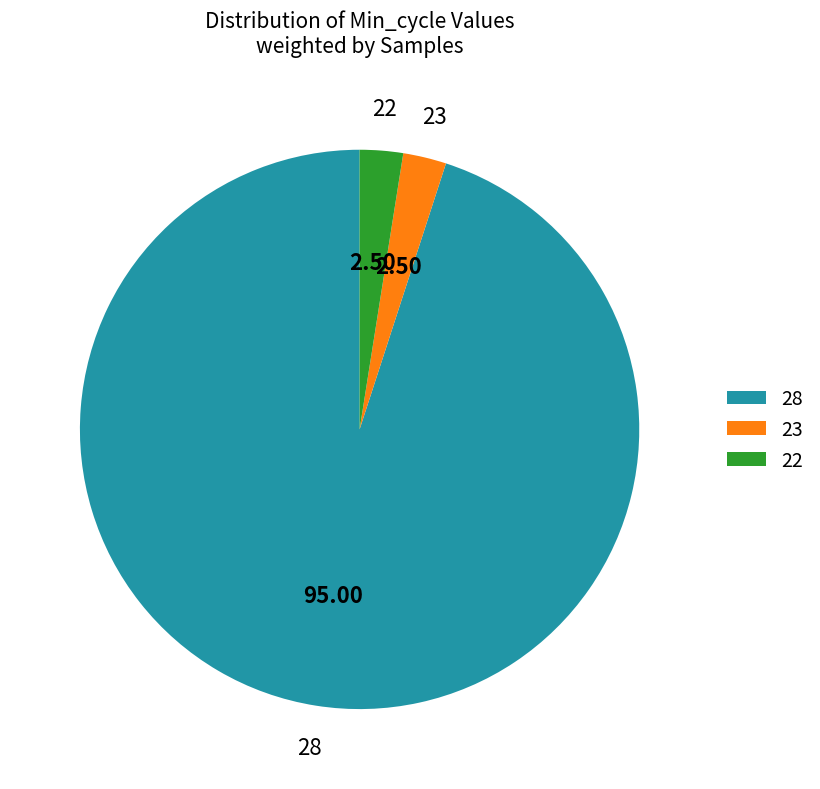

Which category has the biggest portion of the pie?

28